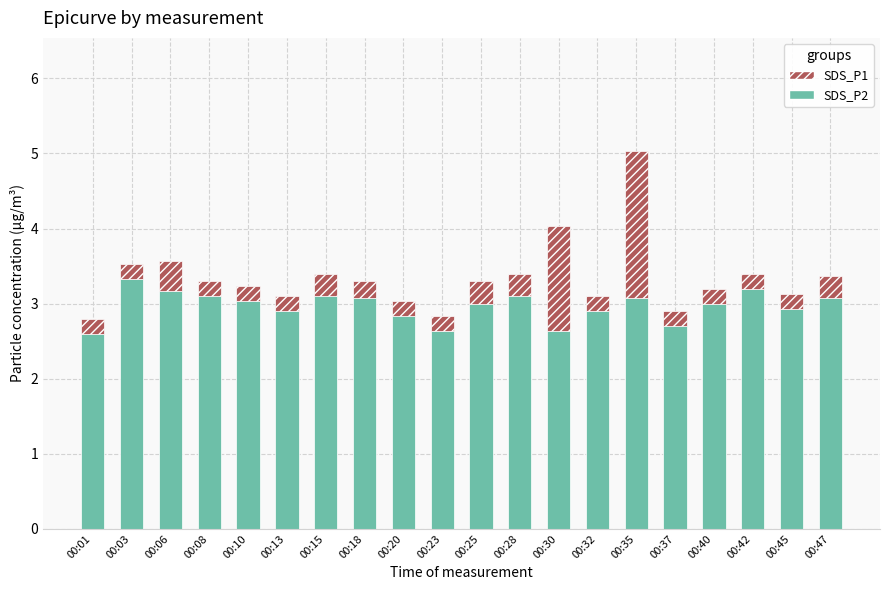

How many bars are there in total?

20